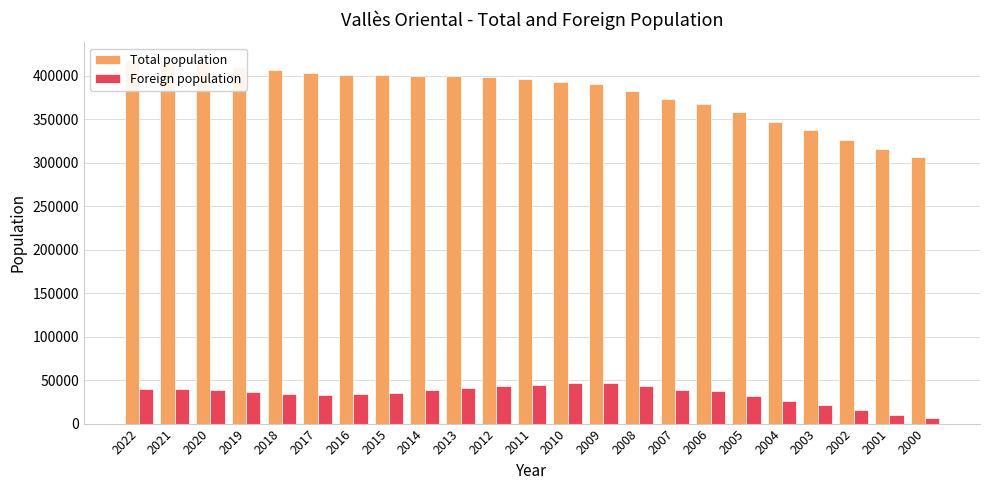

The Foreign population series shows 46742 at 2009. True or false?

True